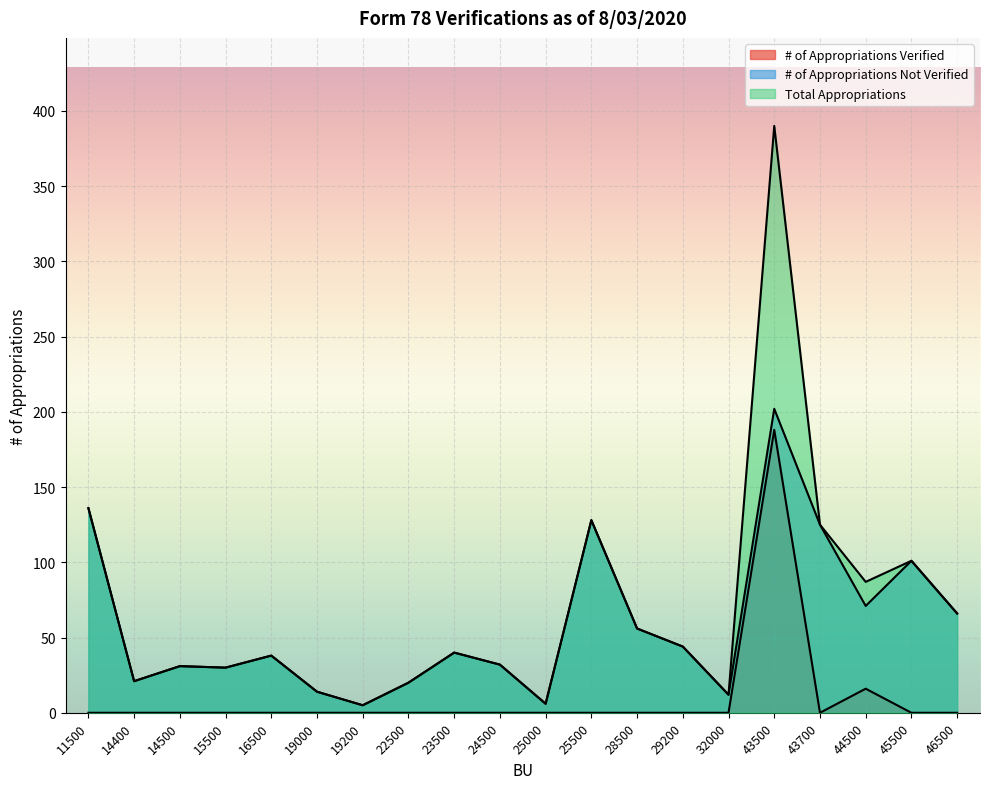

Which series changed the most between 11500 and 29200?

# of Appropriations Not Verified